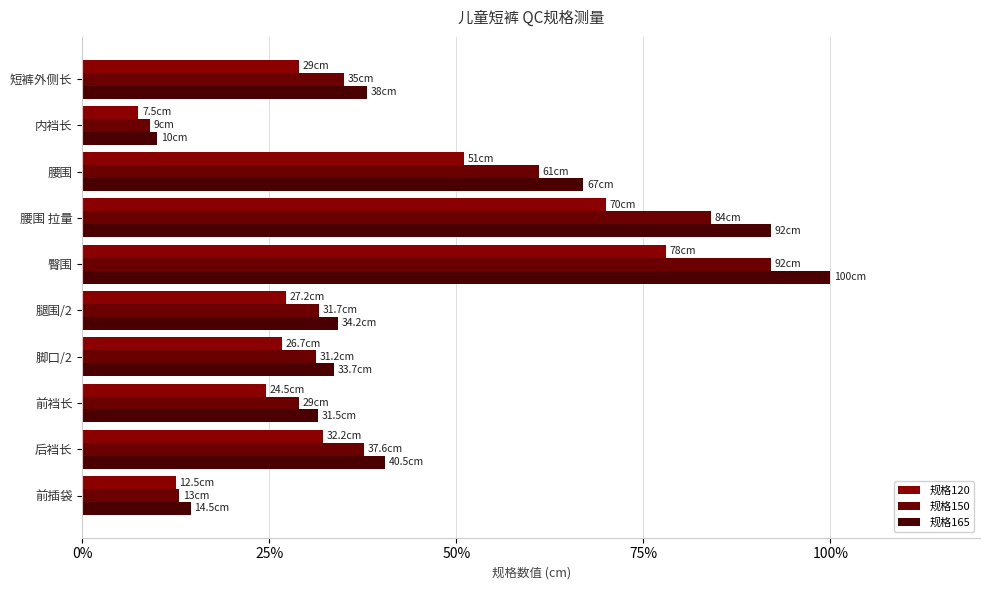

Which series has the largest range (max minus min)?

规格165